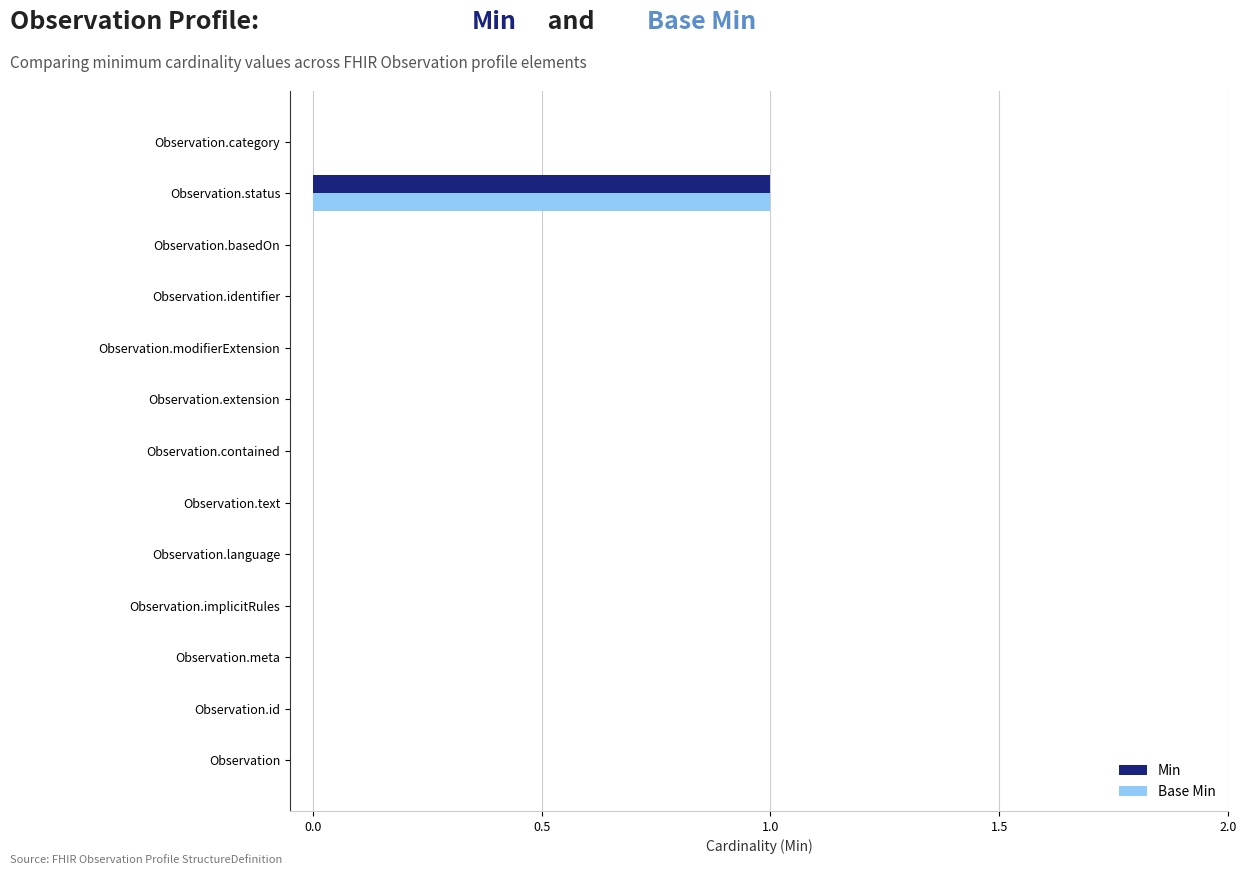

The Min series shows 0 at Observation.id. True or false?

True